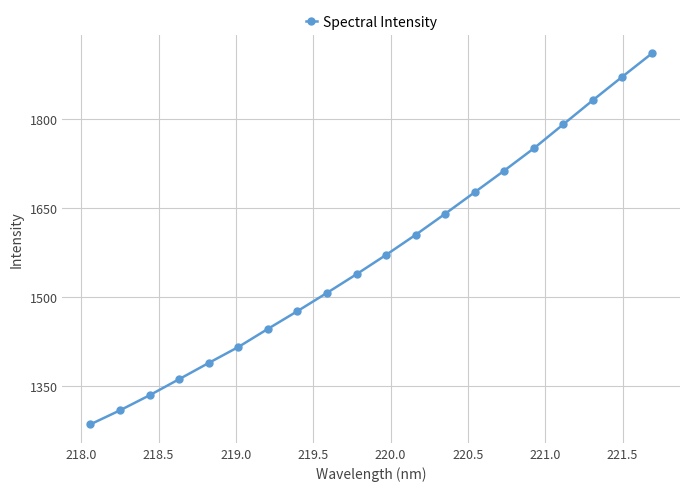

What is the difference between the maximum and minimum values?

625.3